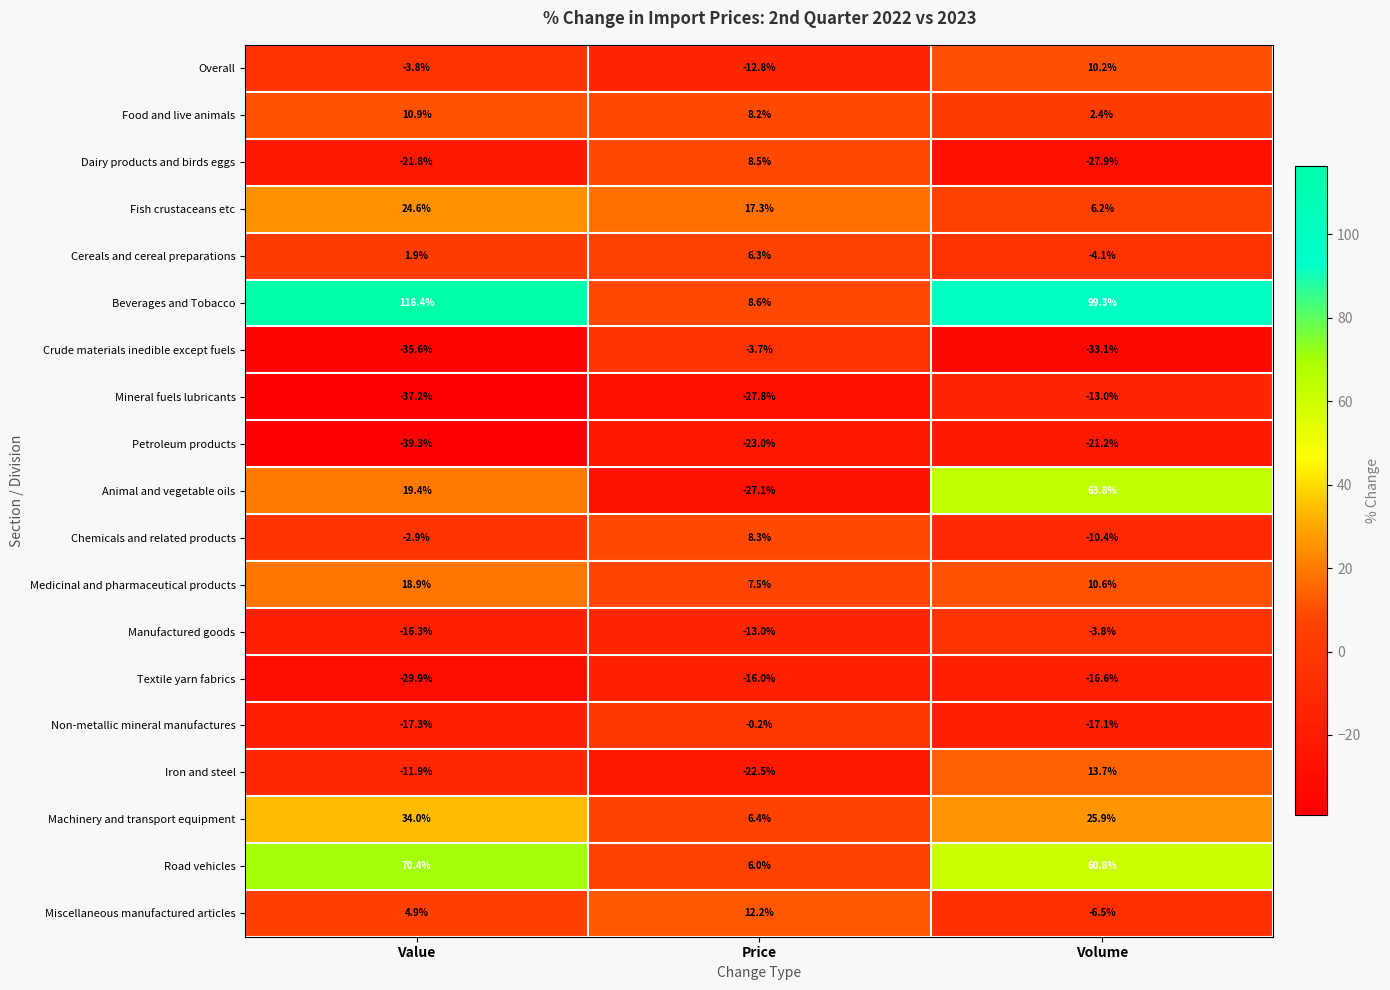

True or false: Crude materials inedible except fuels has a value of -33.1 at Volume.

True